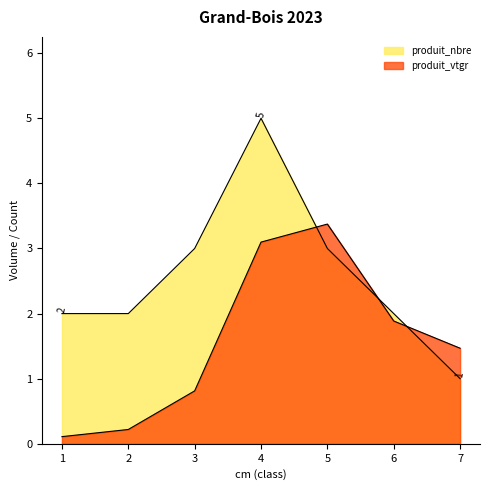

What is the value of the produit_nbre point at the 1st from the left?

2.0